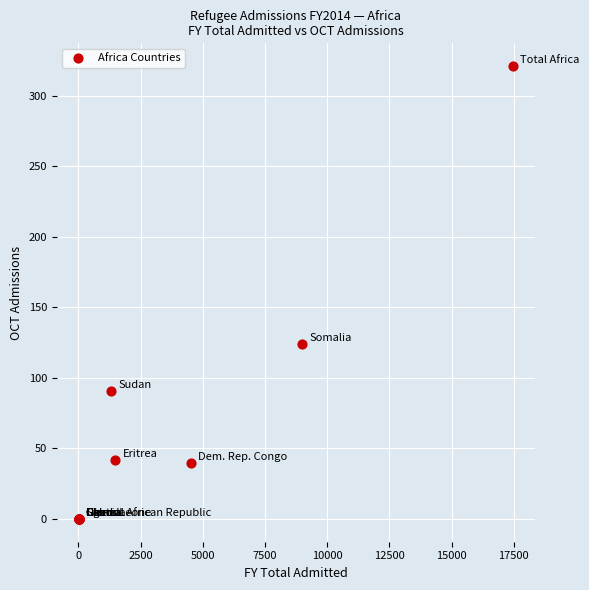

What Y value in the scatter plot is closest to 160?

124